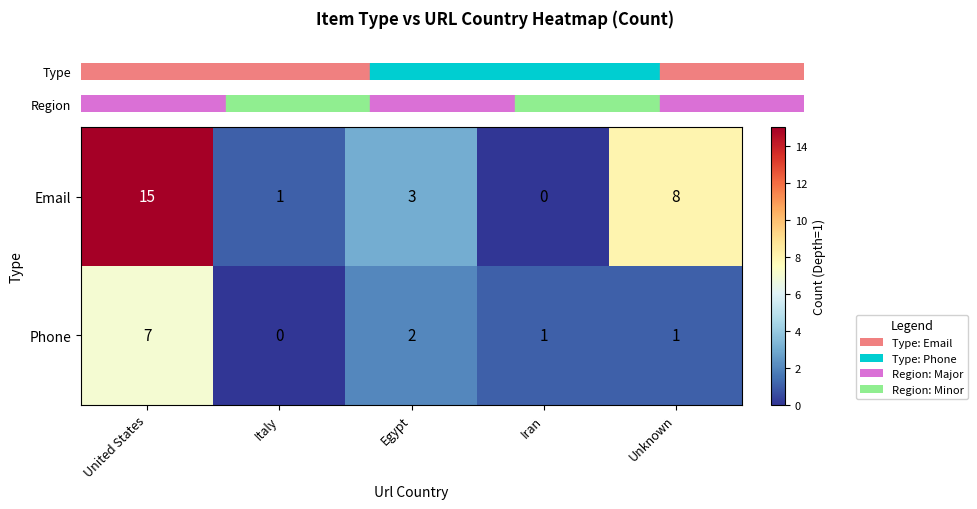

Rank the series at United States from lowest to highest value.

Phone, Email